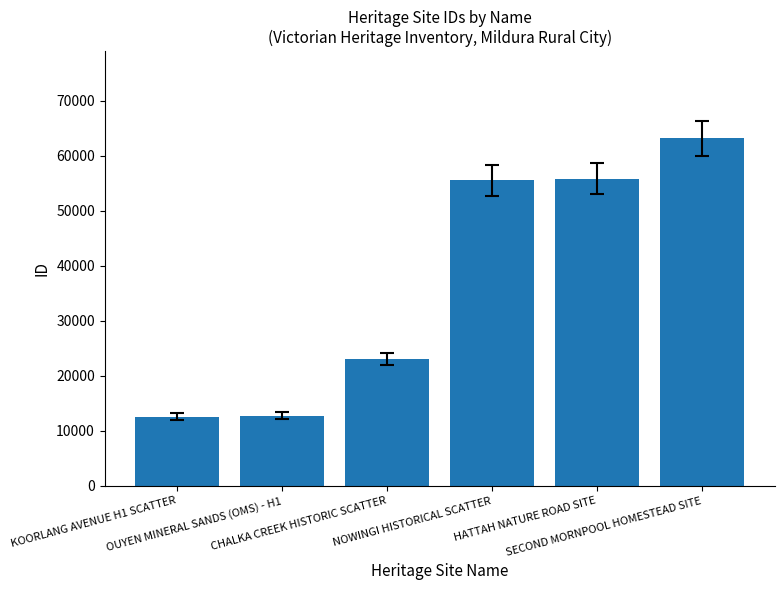

What is the minimum value shown in the chart?

12560